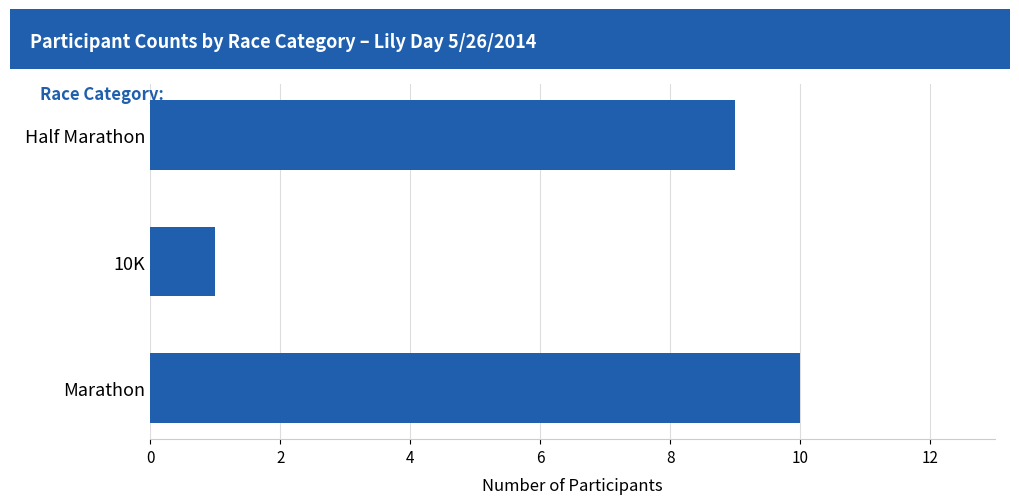

The value at Half Marathon is 9. True or false?

True